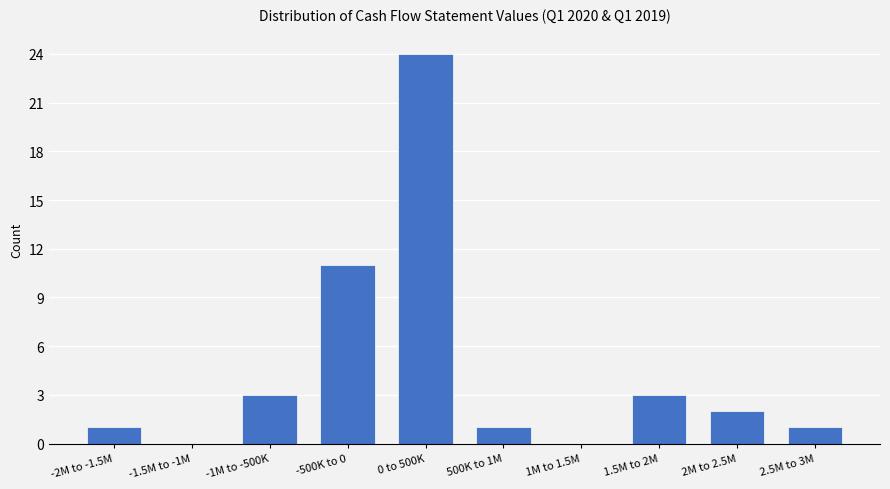

Reading right to left, transcribe all the data shown in this chart.

2.5M to 3M=1	2M to 2.5M=2	1.5M to 2M=3	1M to 1.5M=0	500K to 1M=1	0 to 500K=24	-500K to 0=11	-1M to -500K=3	-1.5M to -1M=0	-2M to -1.5M=1